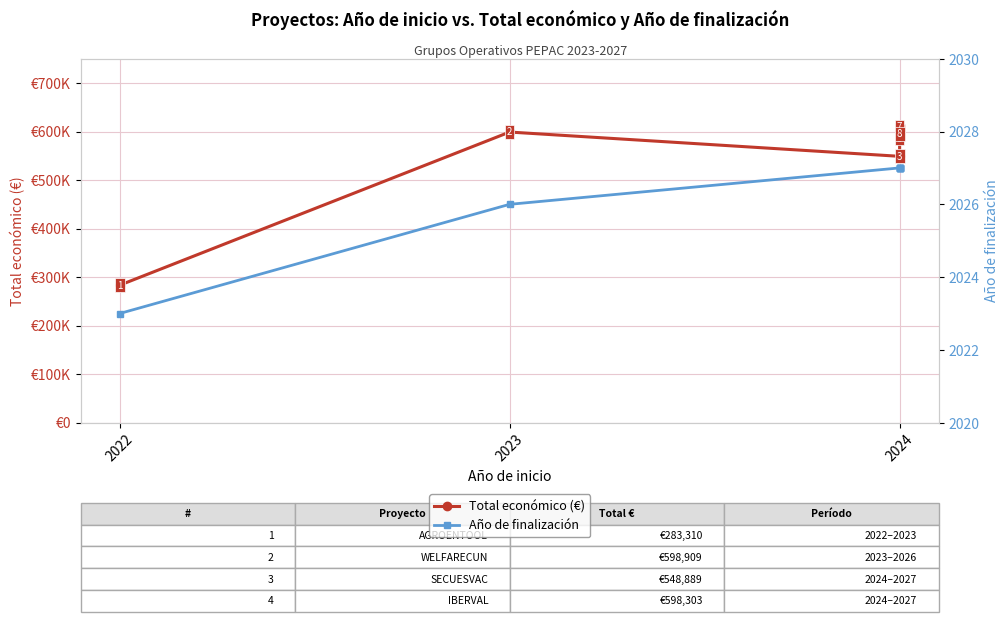

Is this an area chart (filled region under the line)?

No